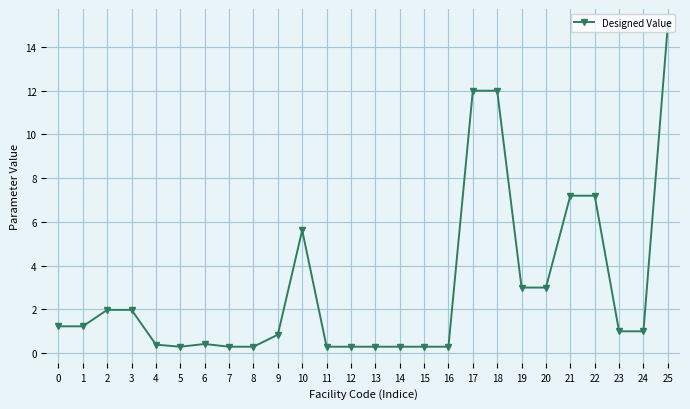

The value at 21 is 3.7. True or false?

False